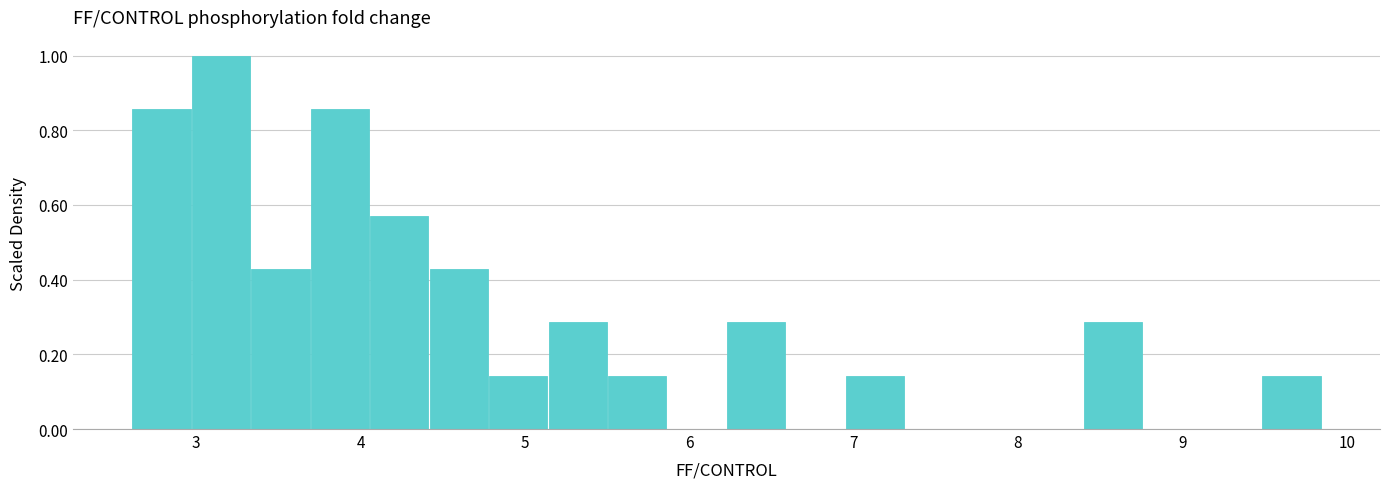

Around what value on the x-axis is the tallest bar? Give the approximate position of its centre, as read against the axis.

3.2